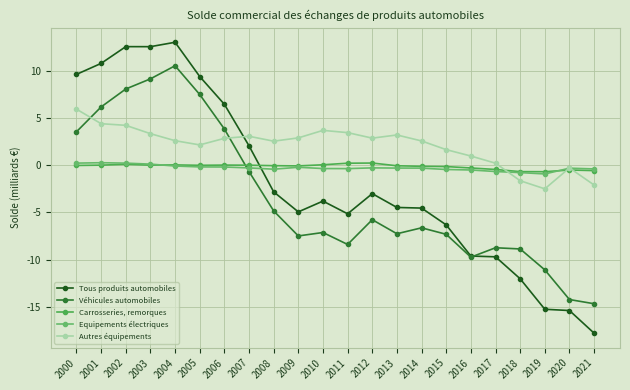

What is the average value of the Tous produits automobiles series?

-1.8